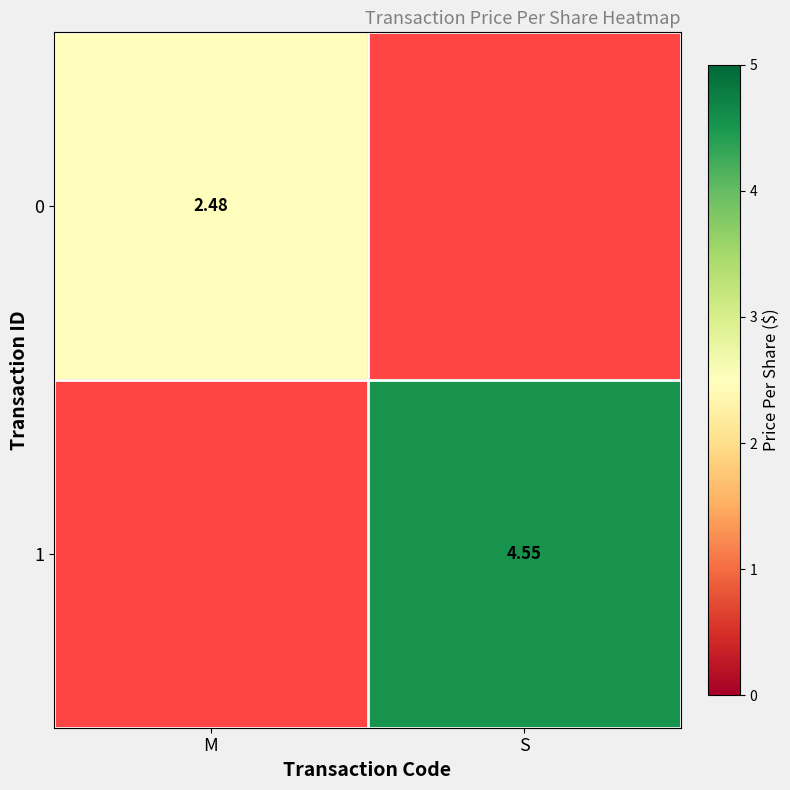

Is the value of 1 at S greater than the value of 0 at M?

Yes